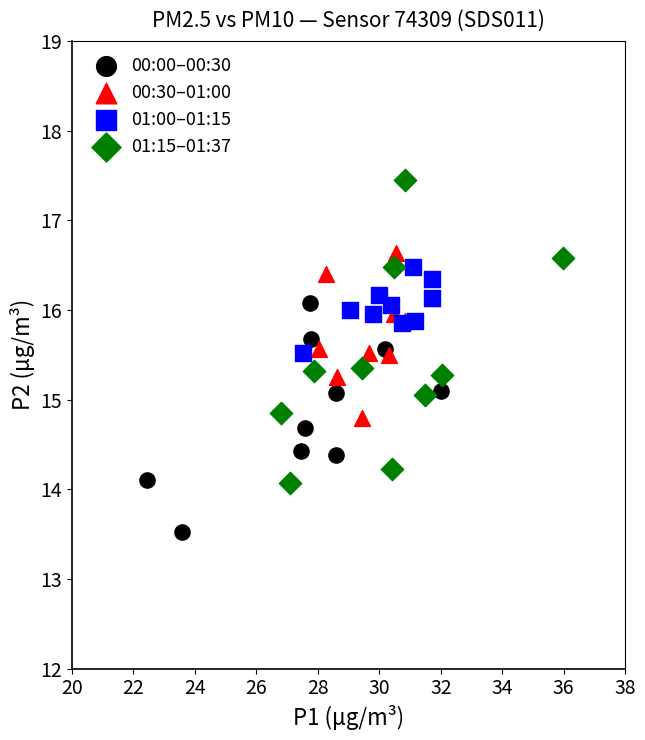

Which series reaches the minimum Y coordinate?

00:00–00:30